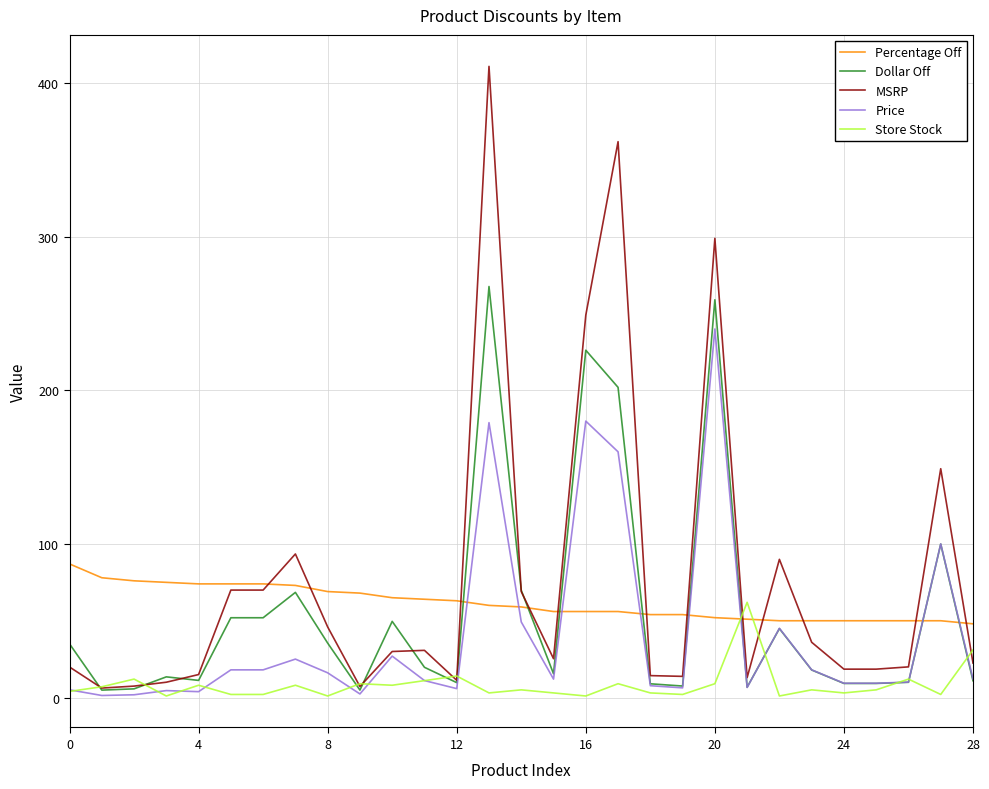

What are all the series names shown in the legend?

Percentage Off, Dollar Off, MSRP, Price, Store Stock